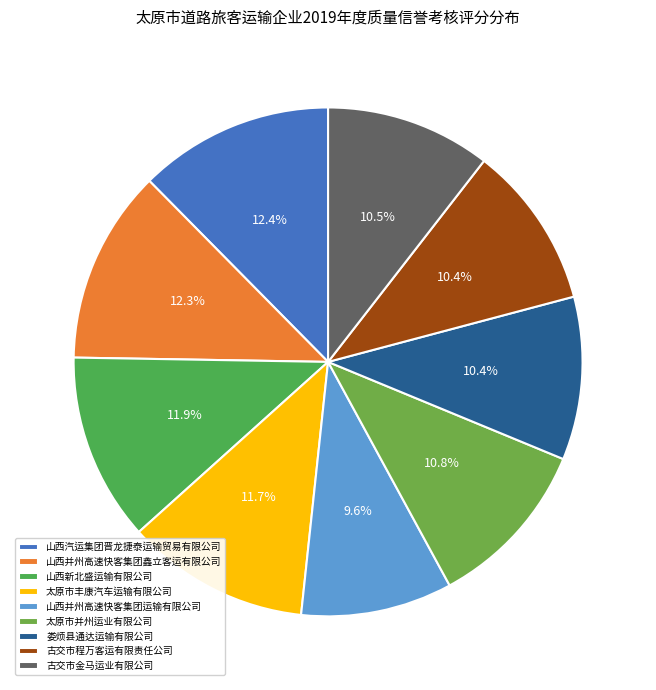

What percentage is NOT represented by 娄烦县通达运输有限公司?

89.6%